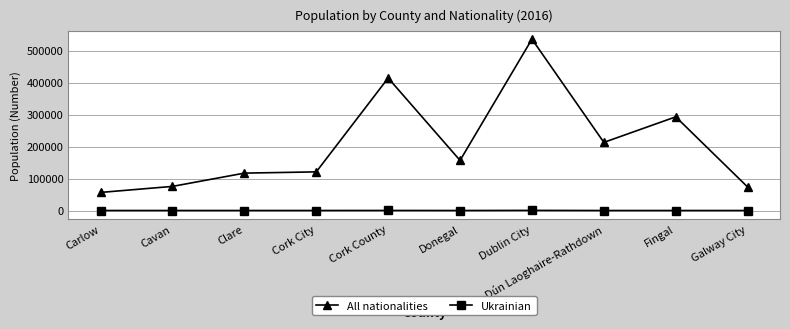

What is the label of the 3rd point from the left?

Clare